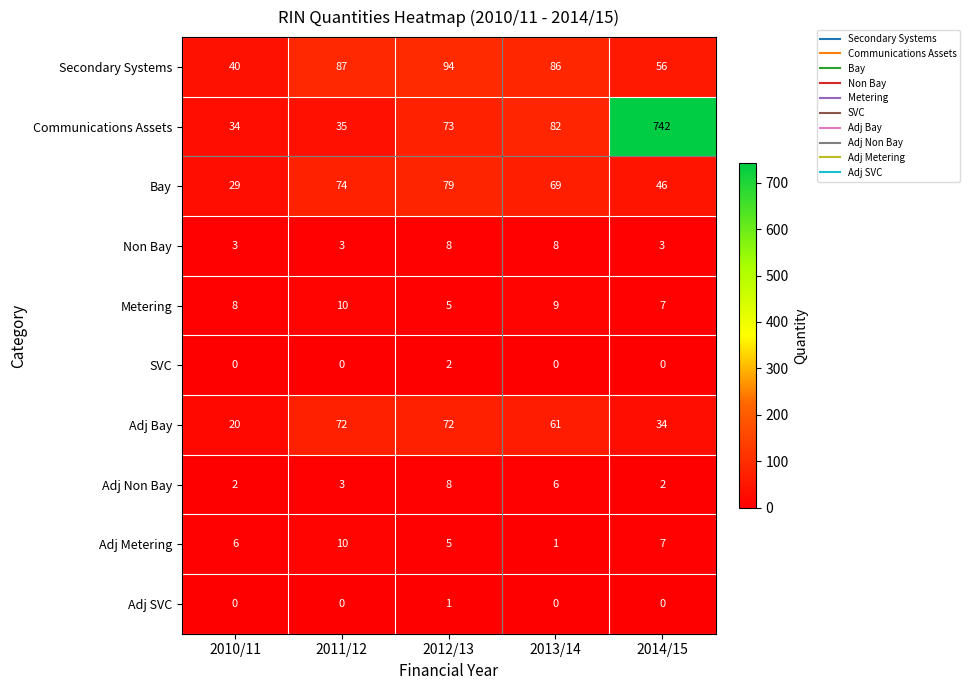

At which label is Bay closest to 54?

2014/15